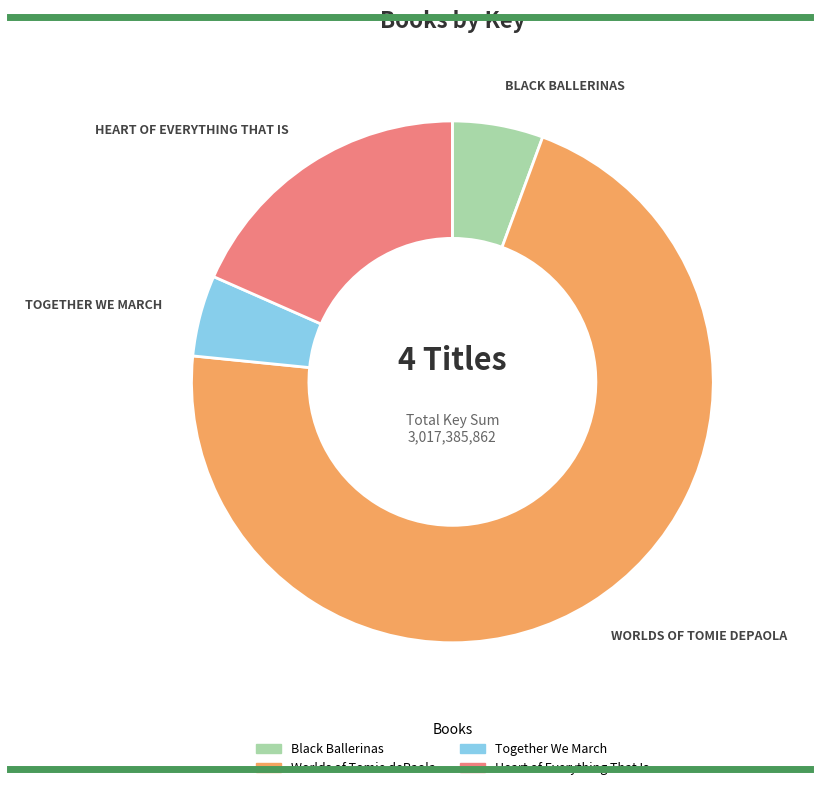

Which has a higher value, Black Ballerinas or Worlds of Tomie dePaola?

Worlds of Tomie dePaola